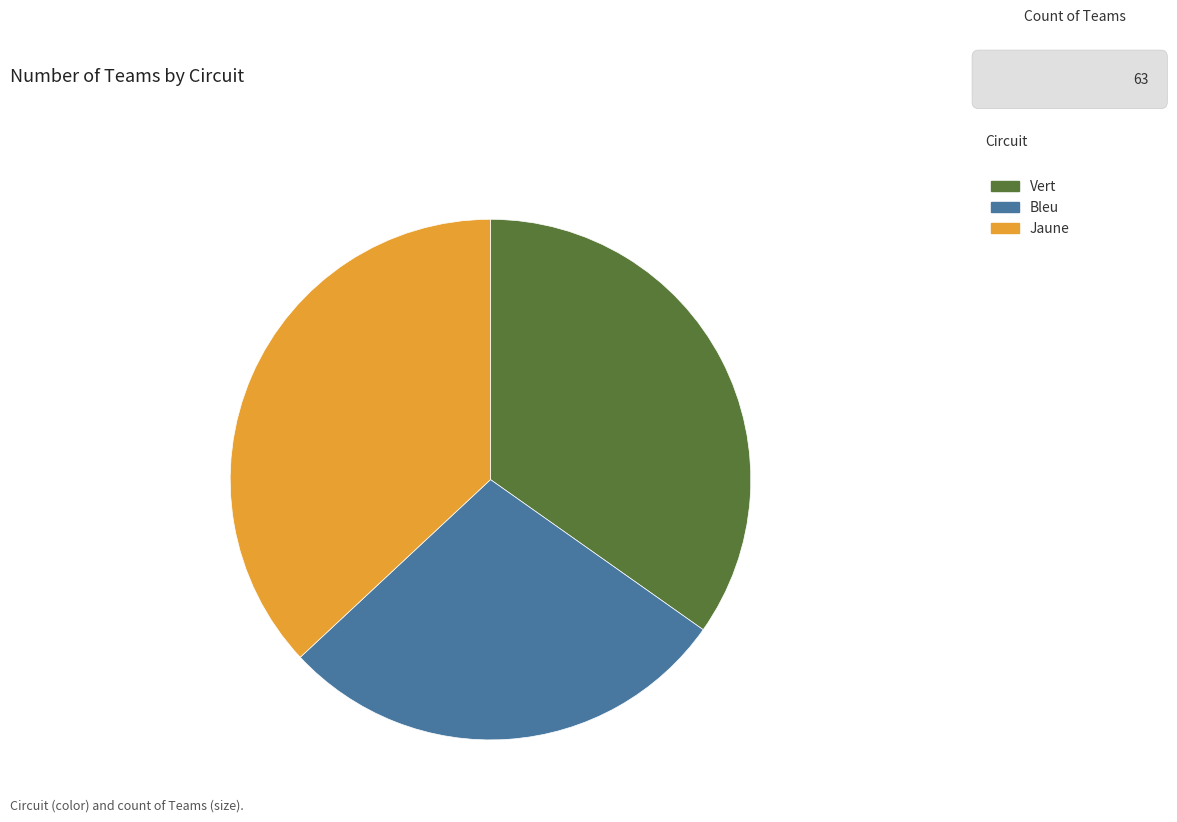

What is the largest slice in the pie chart?

Jaune